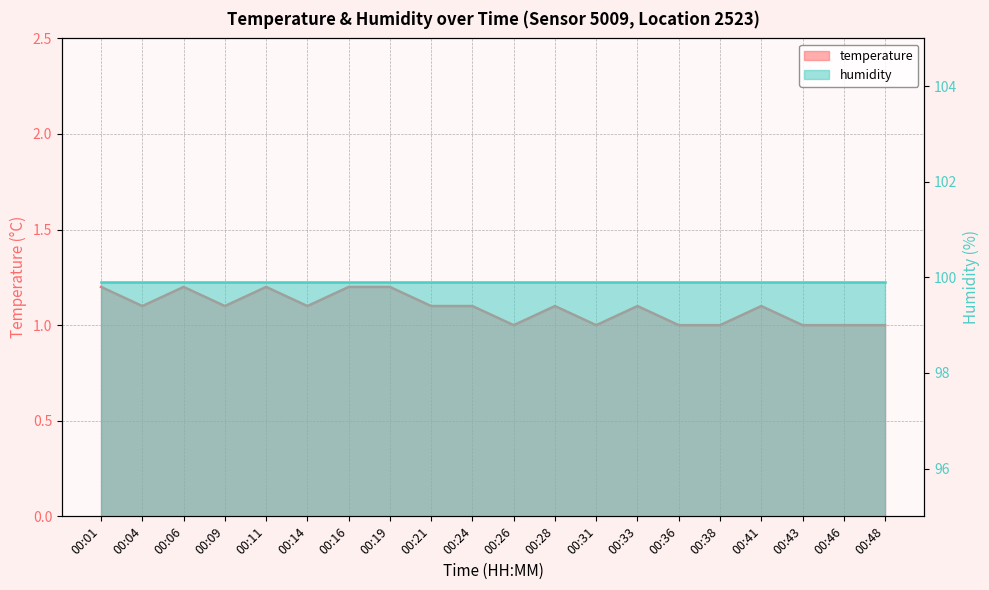

True or false: humidity has more than 1 points higher than both neighbors.

False